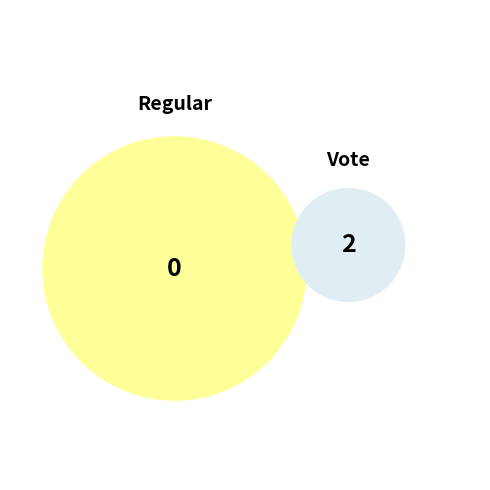

What is the change in value from Regular to Vote?

+2